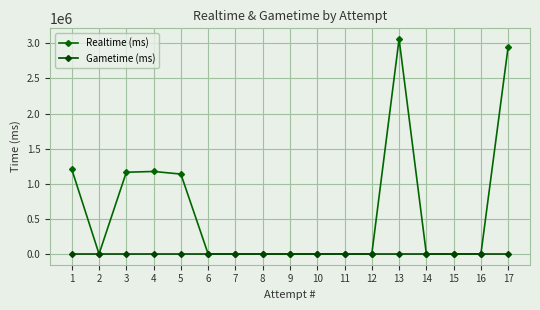

What is the total value across all series at 5?

1137992